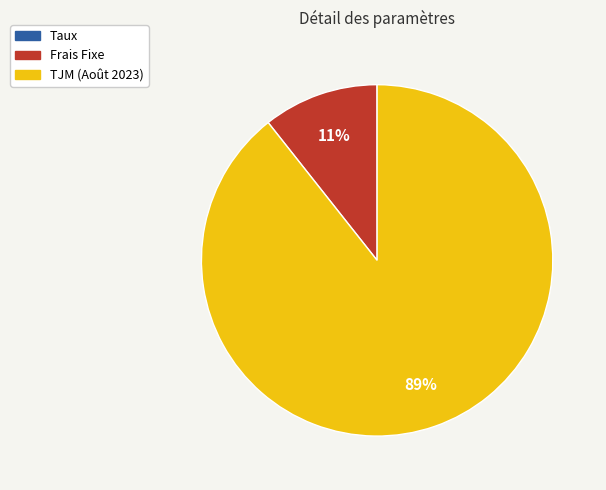

To the nearest percent, what percentage of the pie is TJM (Août 2023)?

89%